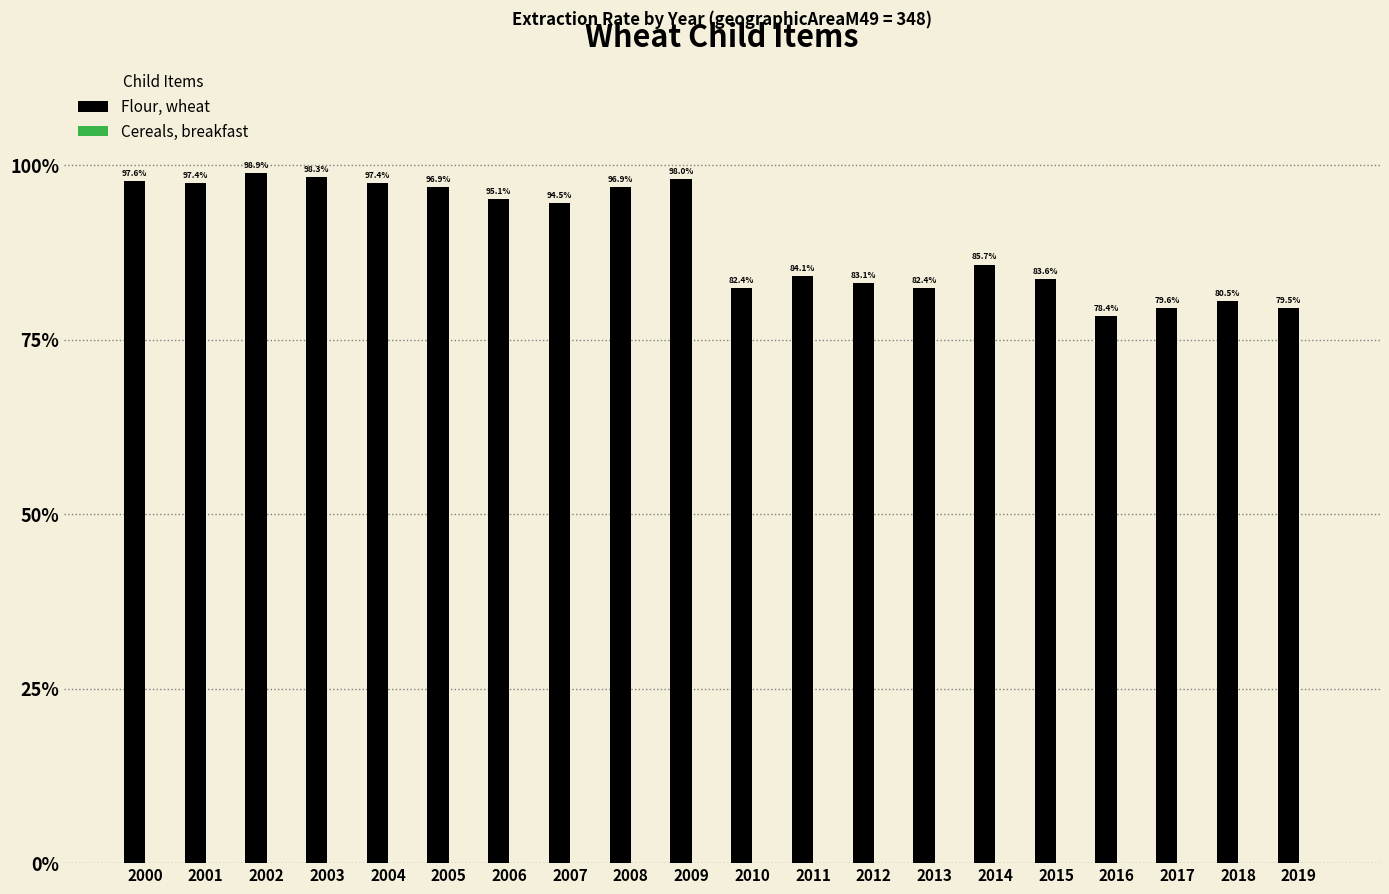

Reading right to left, list all the values displayed in this chart.

Flour, wheat: 2019=0.8	2018=0.8	2017=0.8	2016=0.8	2015=0.8	2014=0.9	2013=0.8	2012=0.8	2011=0.8	2010=0.8	2009=1.0	2008=1.0	2007=0.9	2006=1.0	2005=1.0	2004=1.0	2003=1.0	2002=1.0	2001=1.0	2000=1.0
Cereals, breakfast: 2019=0.0	2018=0.0	2017=0.0	2016=0.0	2015=0.0	2014=0.0	2013=0.0	2012=0.0	2011=0.0	2010=0.0	2009=0.0	2008=0.0	2007=0.0	2006=0.0	2005=0.0	2004=0.0	2003=0.0	2002=0.0	2001=0.0	2000=0.0